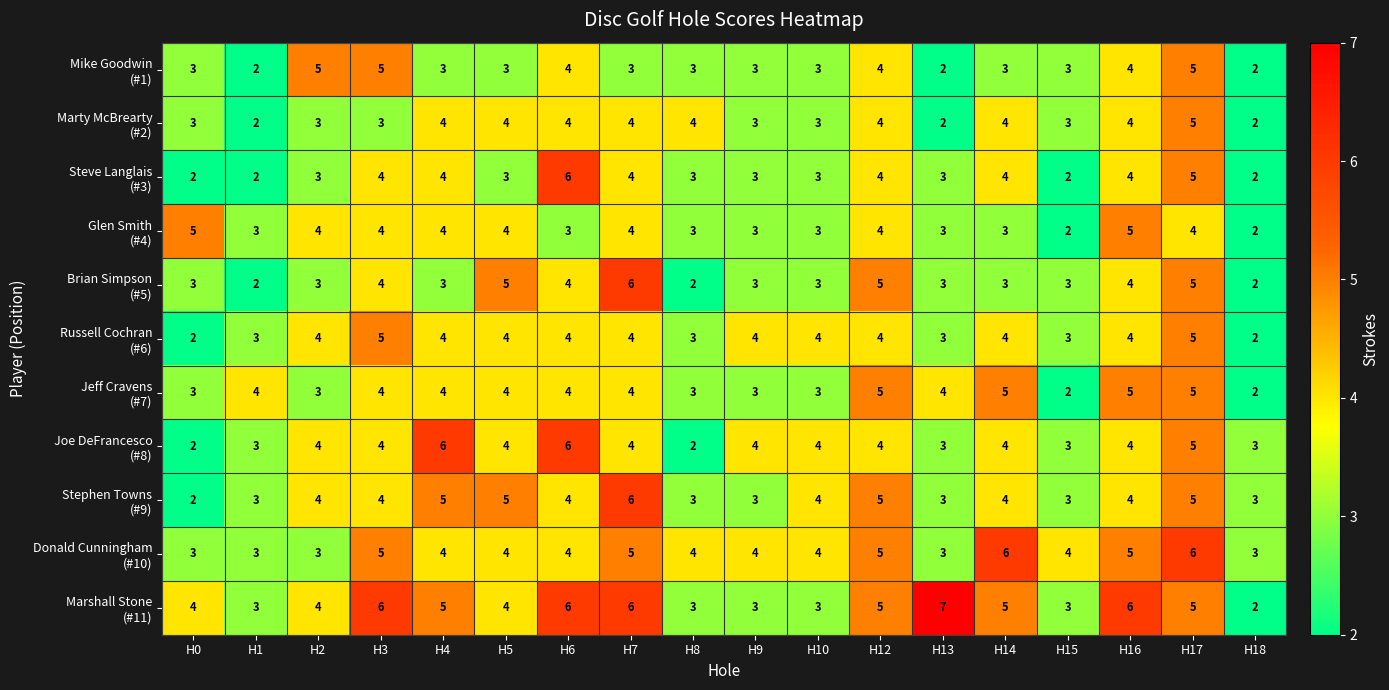

What is the total value across all series at H12?

49